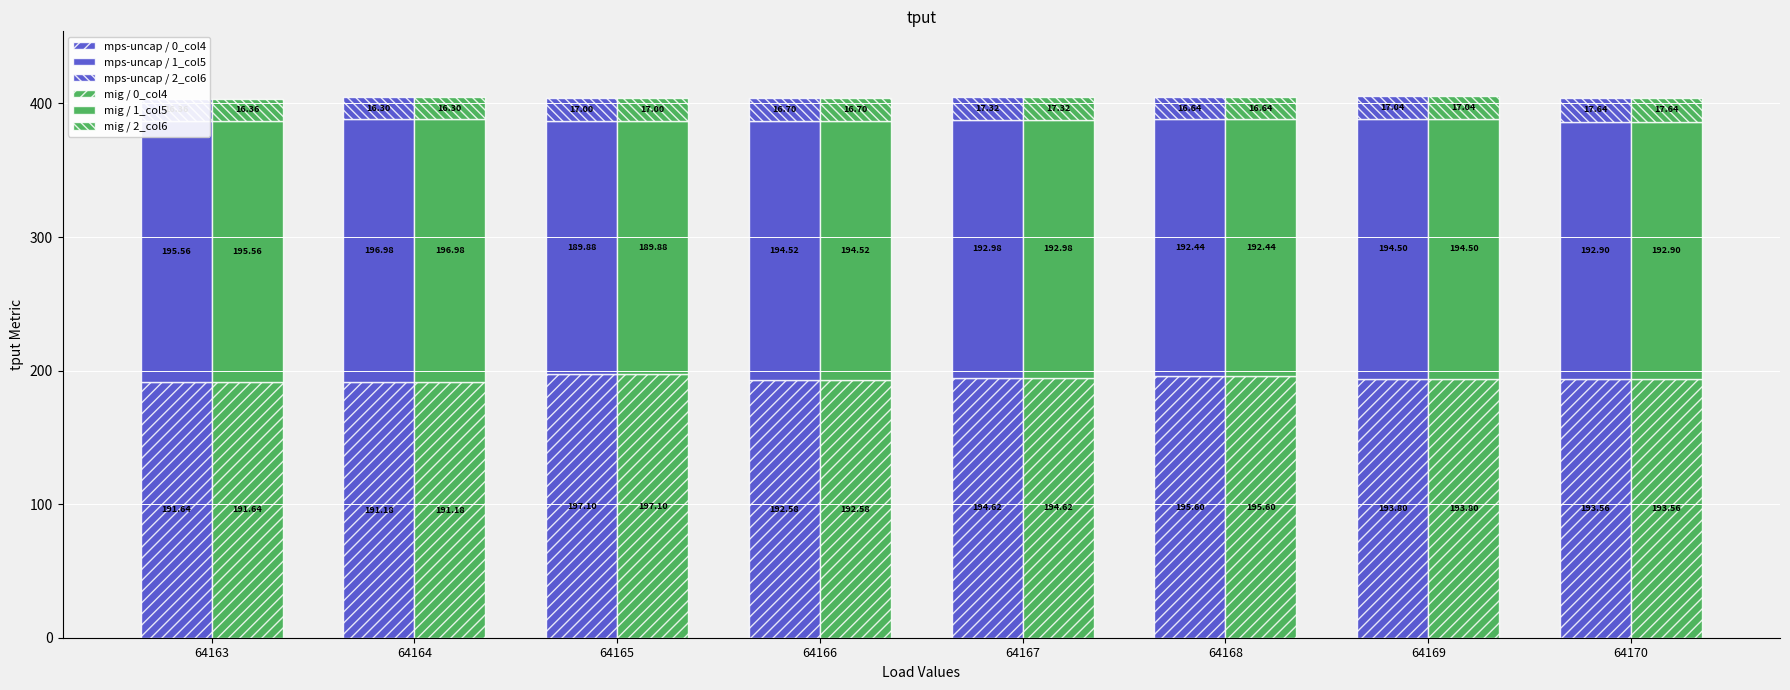

What is the spread (max minus min) of values at 64168?

179.0